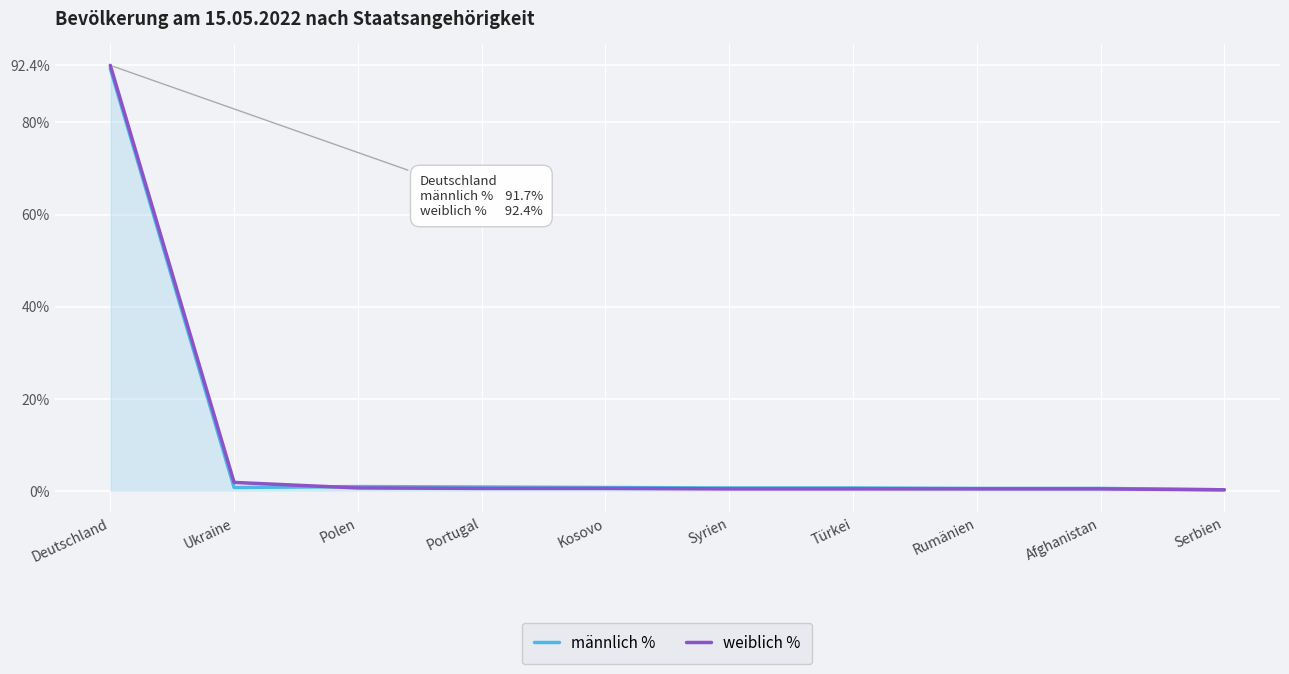

Which series has the widest spread of values?

weiblich %